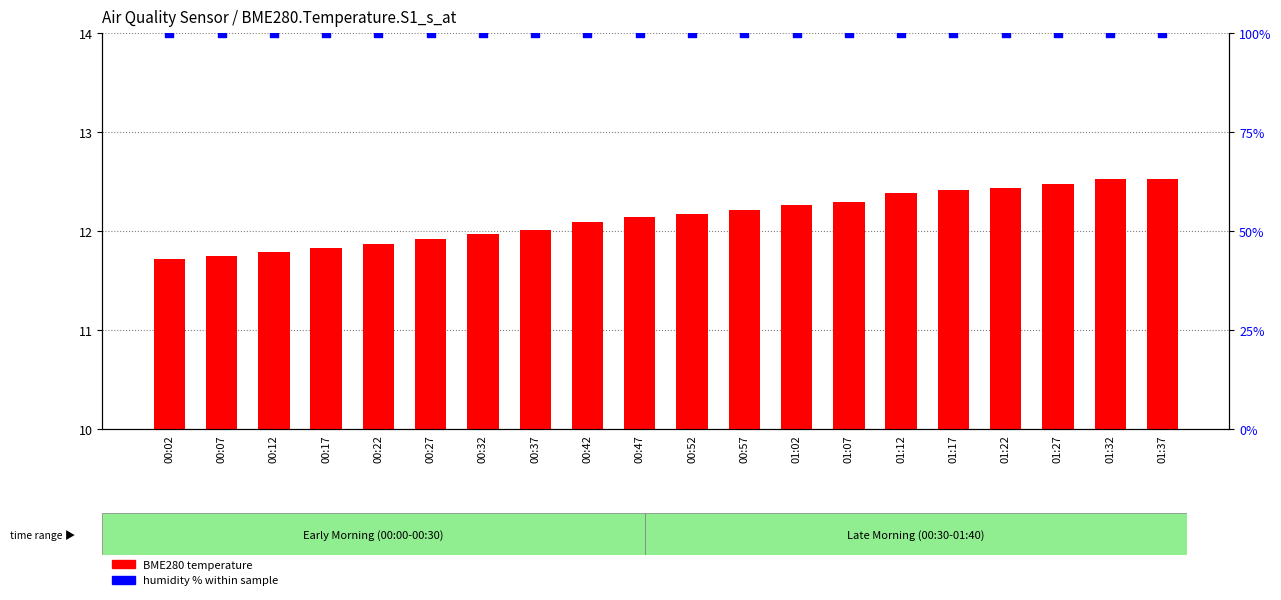

Is the value of BME280 temperature at 01:07 greater than the value of humidity % within sample at 01:12?

No